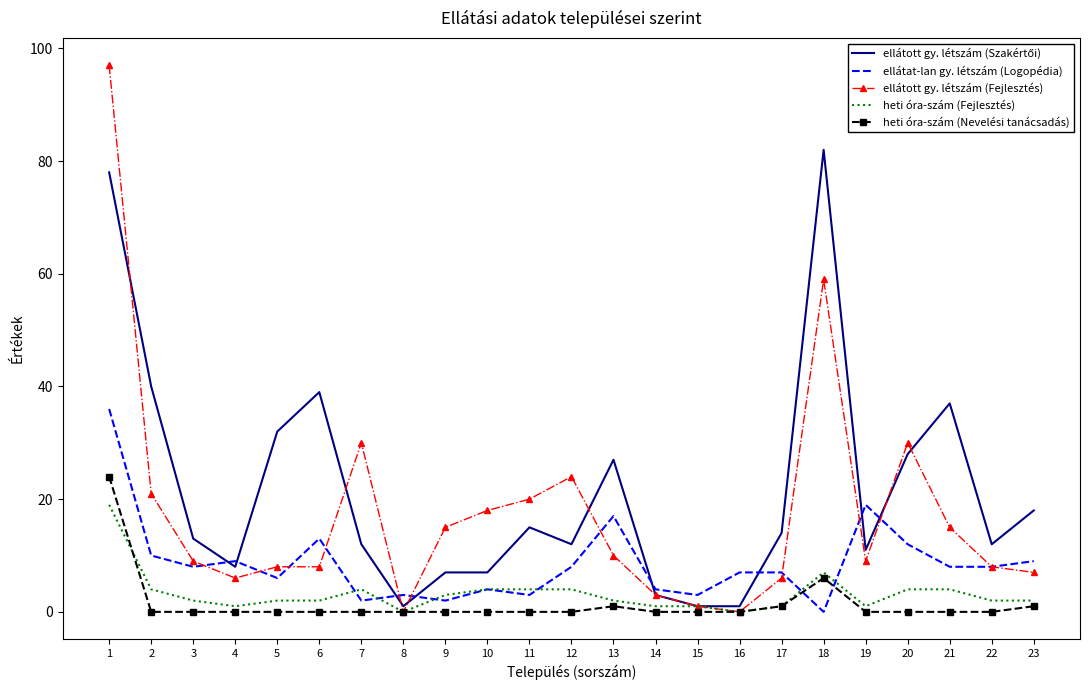

Which series has the widest spread of values?

ellátott gy. létszám (Fejlesztés)